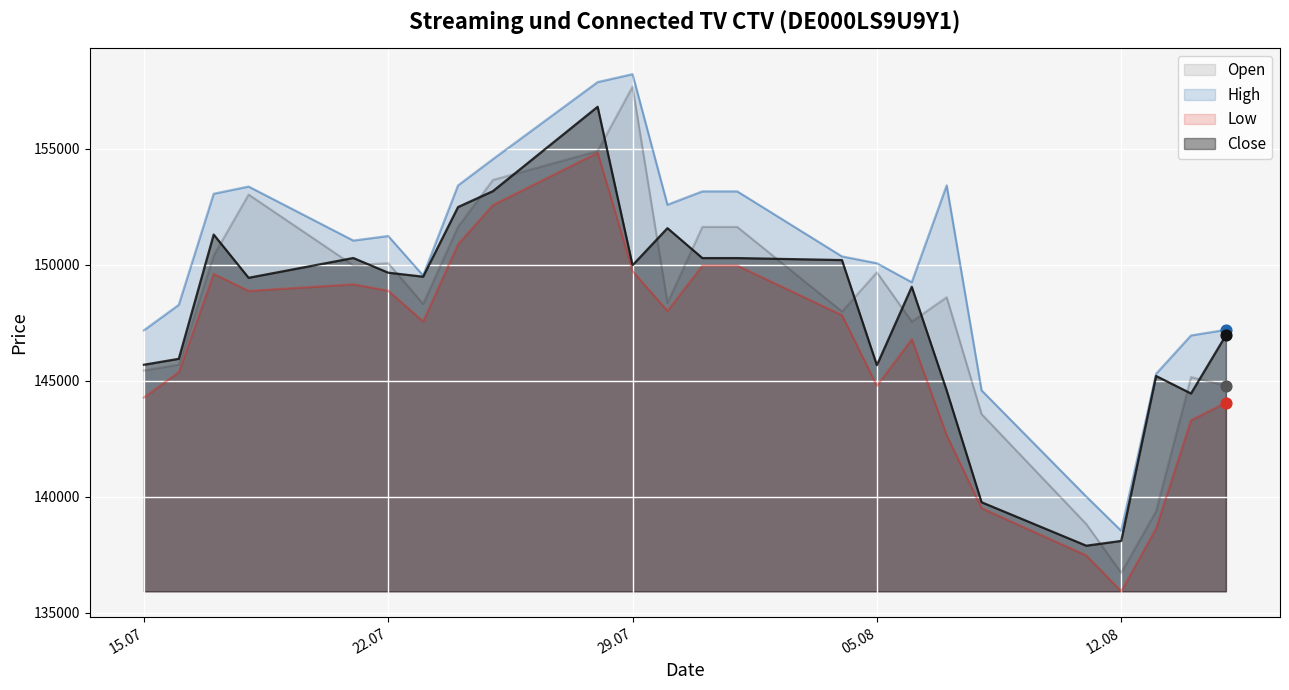

Which series reaches the minimum Y coordinate?

Low